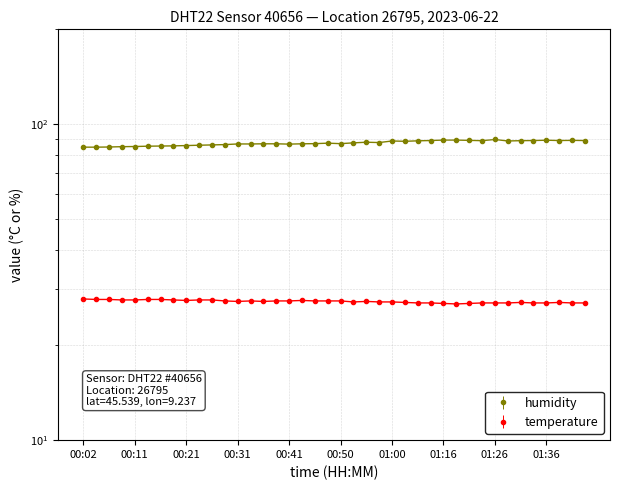

Which has a higher value, 00:46 or 00:29?

00:46